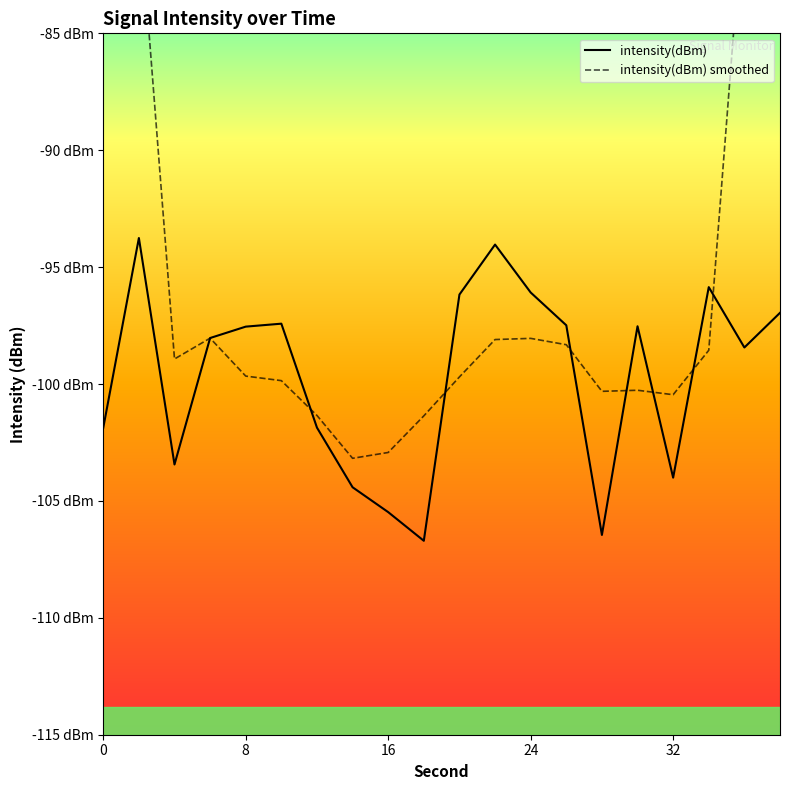

The intensity(dBm) series shows -24.4 at 24. True or false?

False